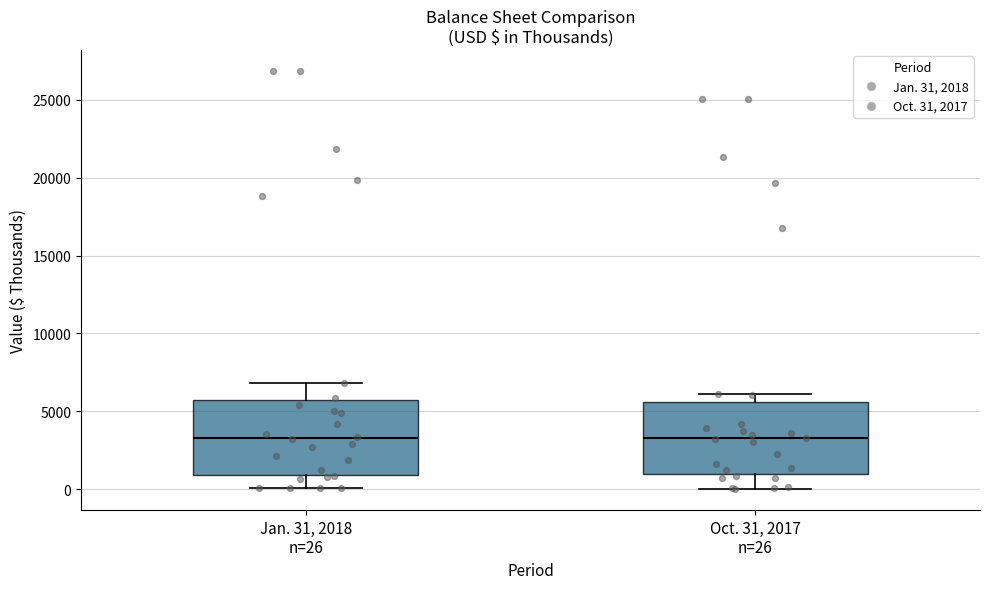

Reading left to right, transcribe this box plot: for each box, give where its median line is, the range the box spans, and where its two whiskers end, as read against the y-axis. The values are not printed on the chart, so give them approximately, as read against the axis.

Jan. 31, 2018 n=26: median 3500, box 1000 to 6000, whiskers 0 to 7000
Oct. 31, 2017 n=26: median 3500, box 1000 to 5500, whiskers 0 to 6000